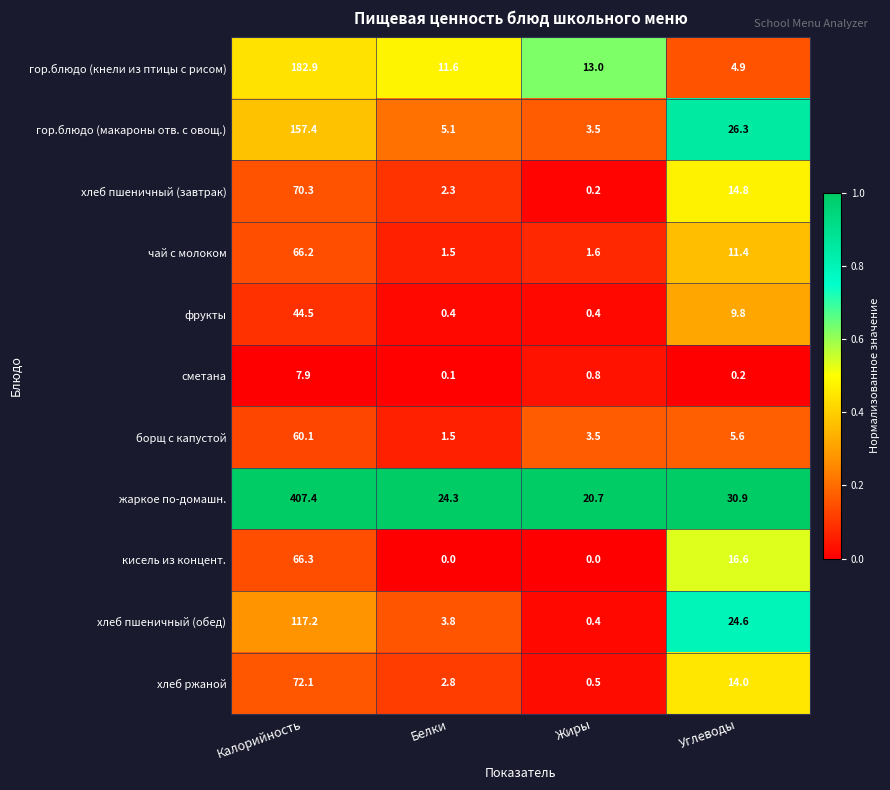

Between Калорийность and Жиры, which series saw the biggest shift?

жаркое по-домашн.